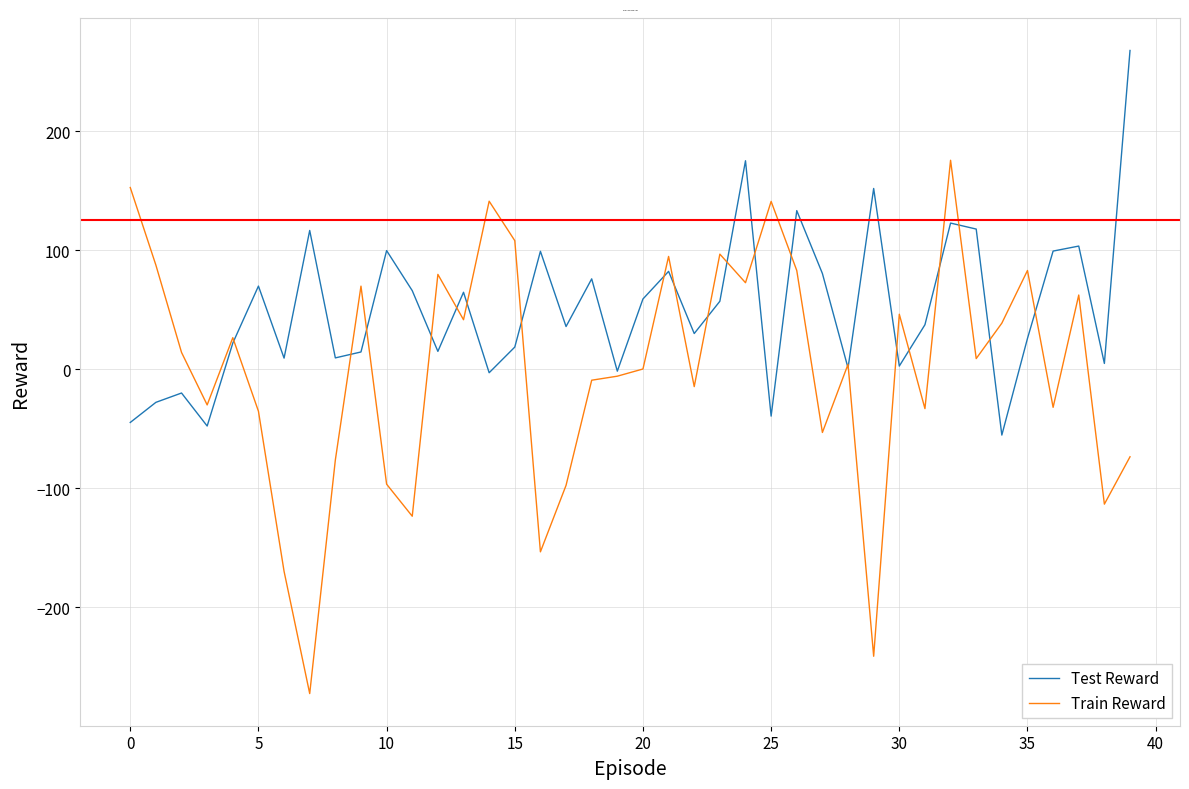

What is the minimum value for Train Reward?

-272.5